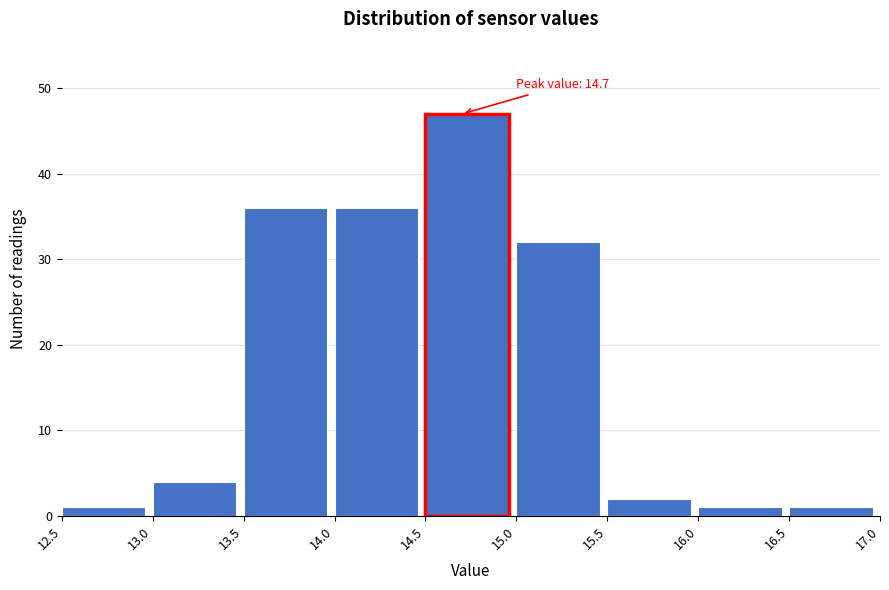

Over which range of the x-axis is the bar tallest?

14.5 to 15.0